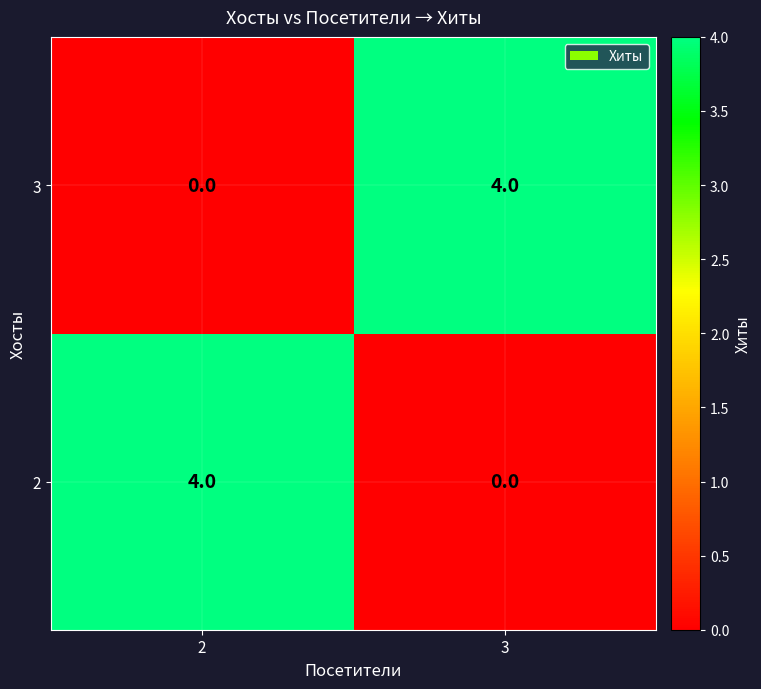

What is the sum of the 3 values at 2 and 3?

4